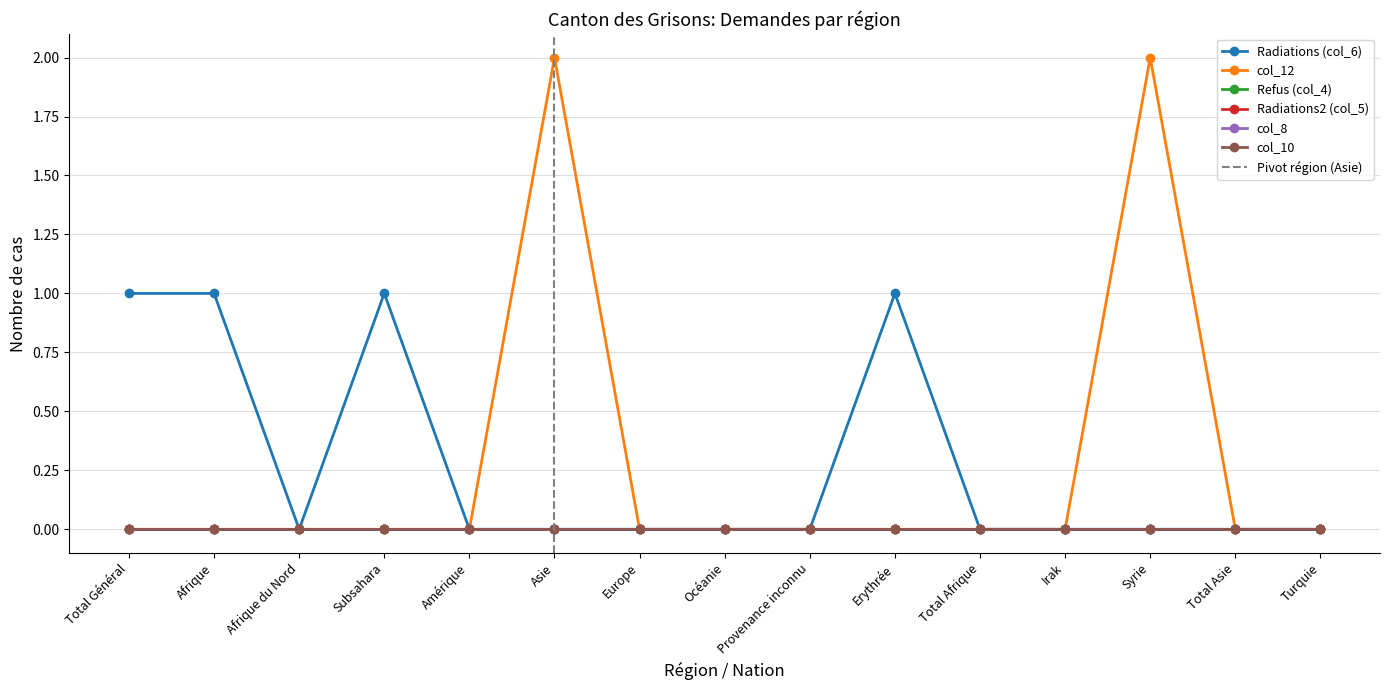

At which category is the sum across all series the highest?

Asie